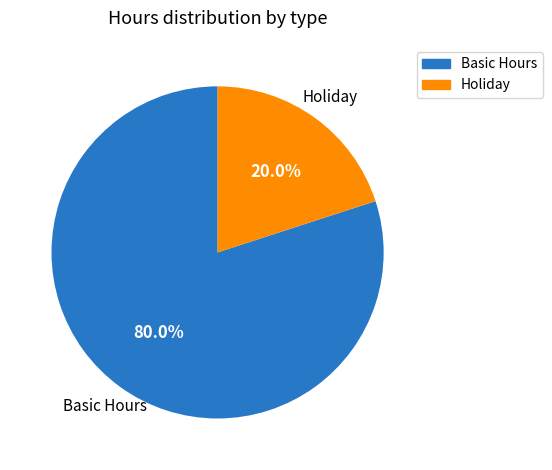

Which category accounts for the majority?

Basic Hours